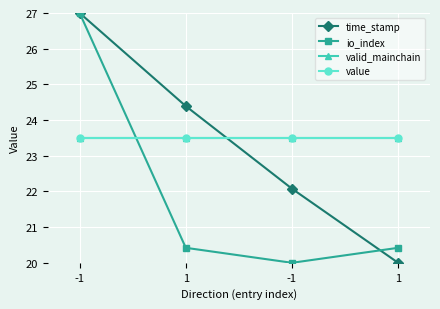

Is this an area chart (filled region under the line)?

No